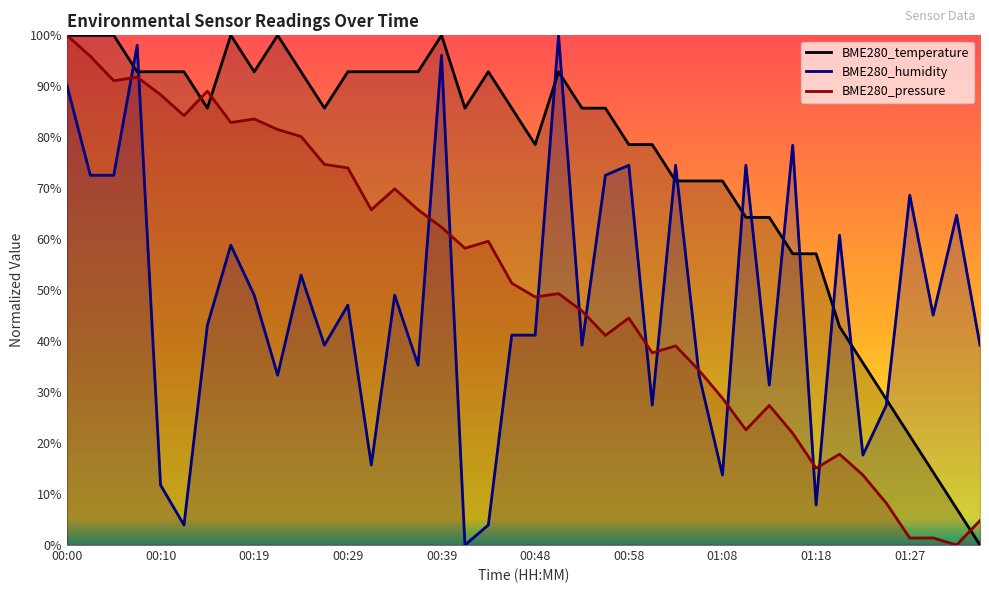

What is the difference between the BME280_temperature values at 01:20 and 00:51?

50.0